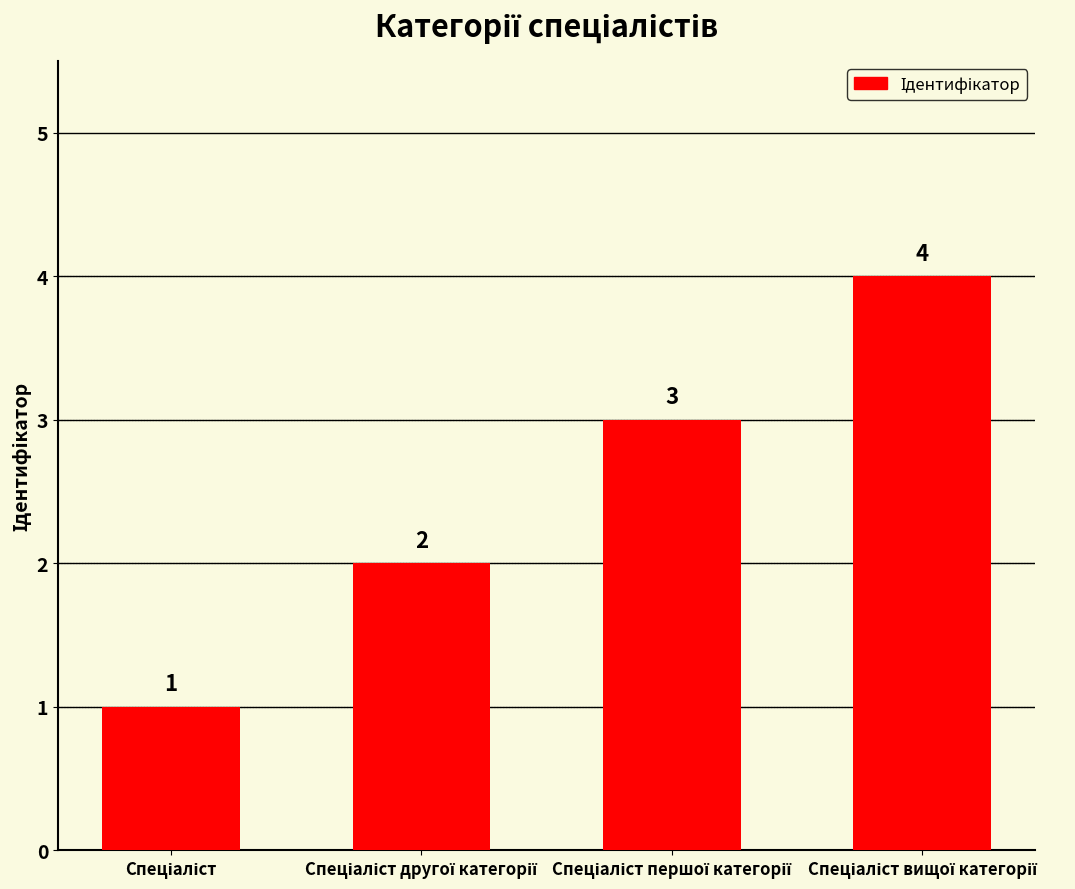

Count the values in the range 2 to 4.

3